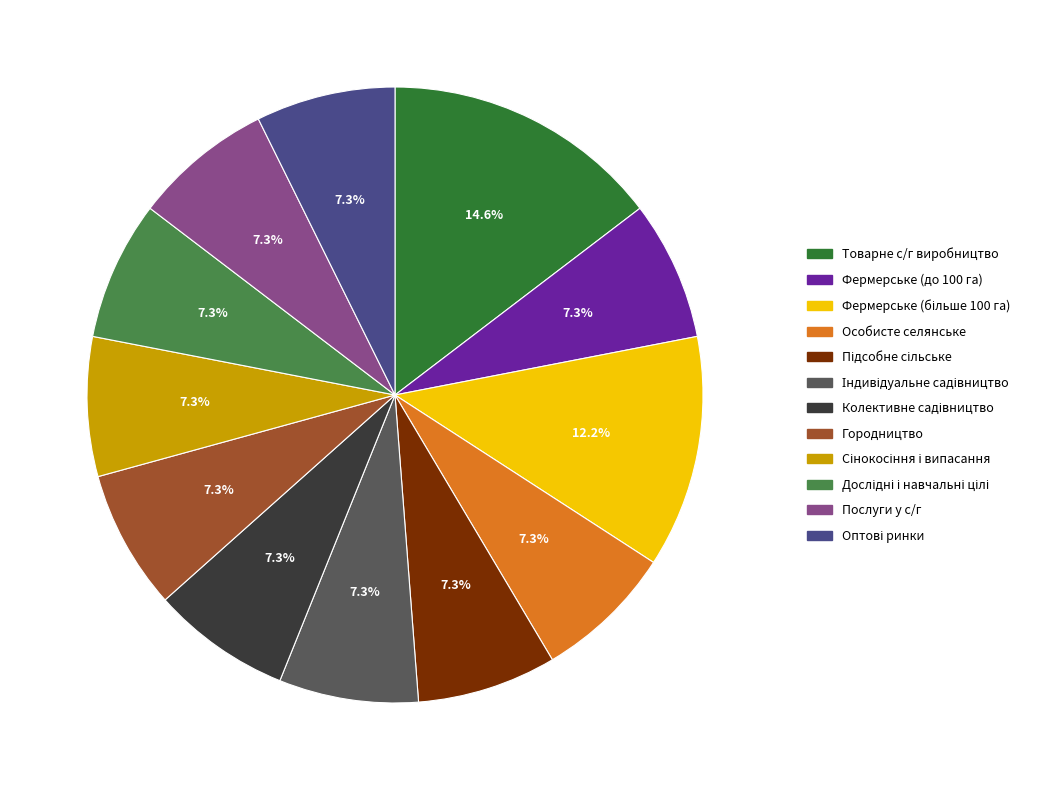

Rank the categories by value from lowest to highest.

Для ведення фермерського господарства (до 100 га), Для ведення особистого селянського господарства, Для ведення підсобного сільського господарства, Для індивідуального садівництва, Для колективного садівництва, Для городництва, Для сінокосіння і випасання худоби, Для дослідних і навчальних цілей, Для надання послуг у сільському господарстві, Для розміщення інфраструктури оптових ринків, Для ведення фермерського господарства (більше 100 га), Для ведення товарного сільськогосподарського виробництва